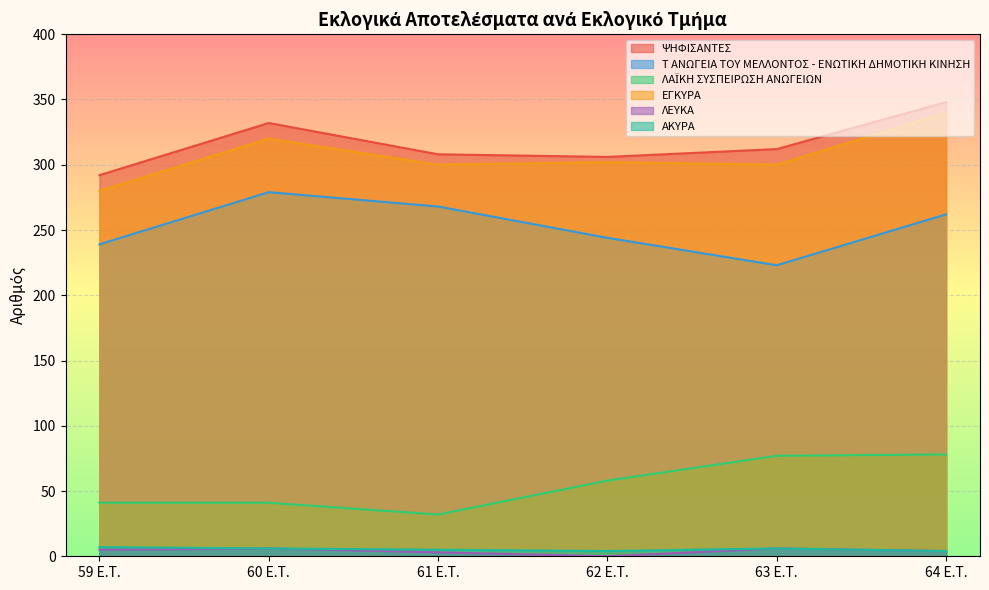

Does the chart display data point markers on the line(s)?

No